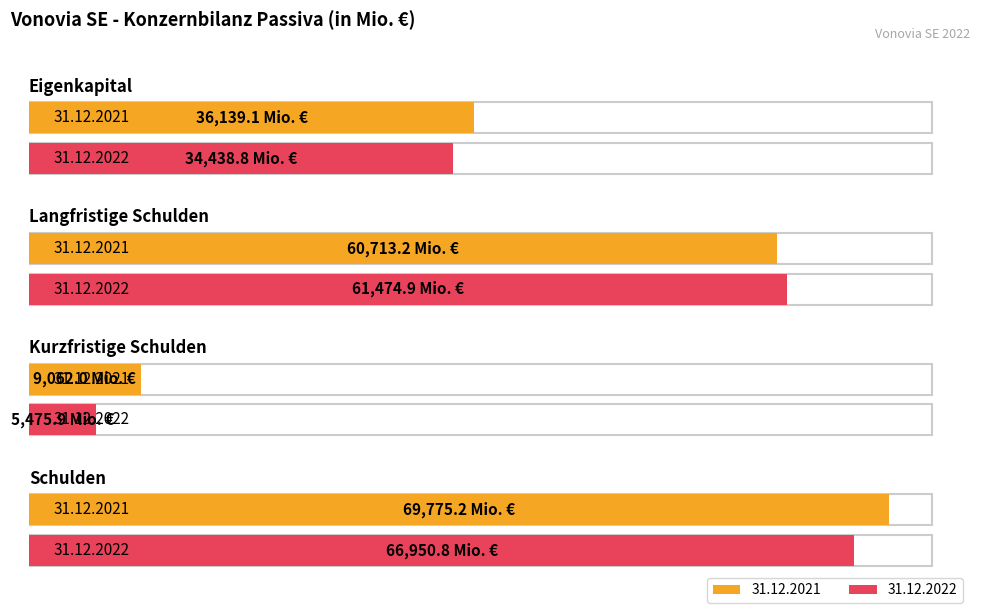

Which category has the highest value in the 31.12.2021 series?

Schulden